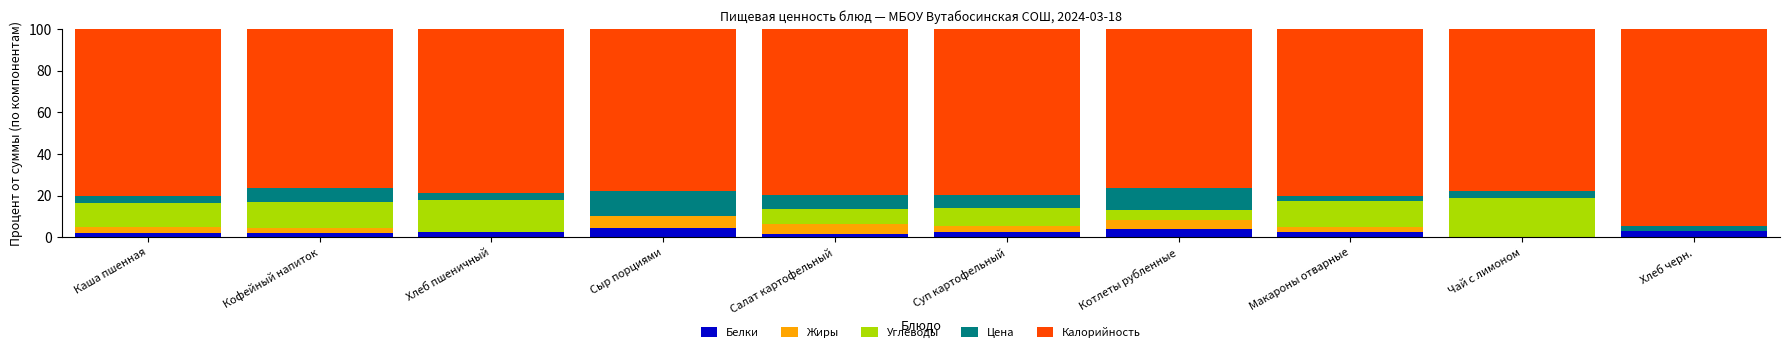

What is the total value across all series at Кофейный напиток?

100.0